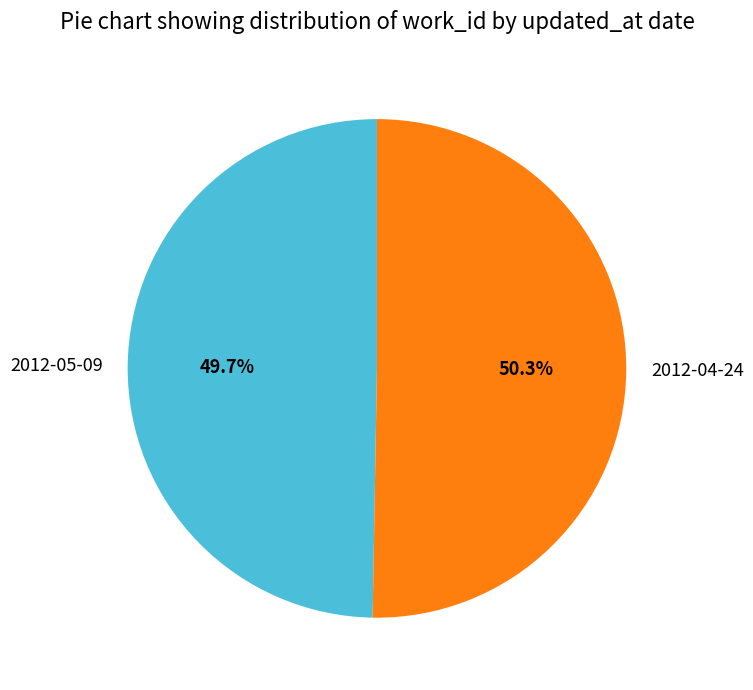

Count the number of slices in the pie.

2